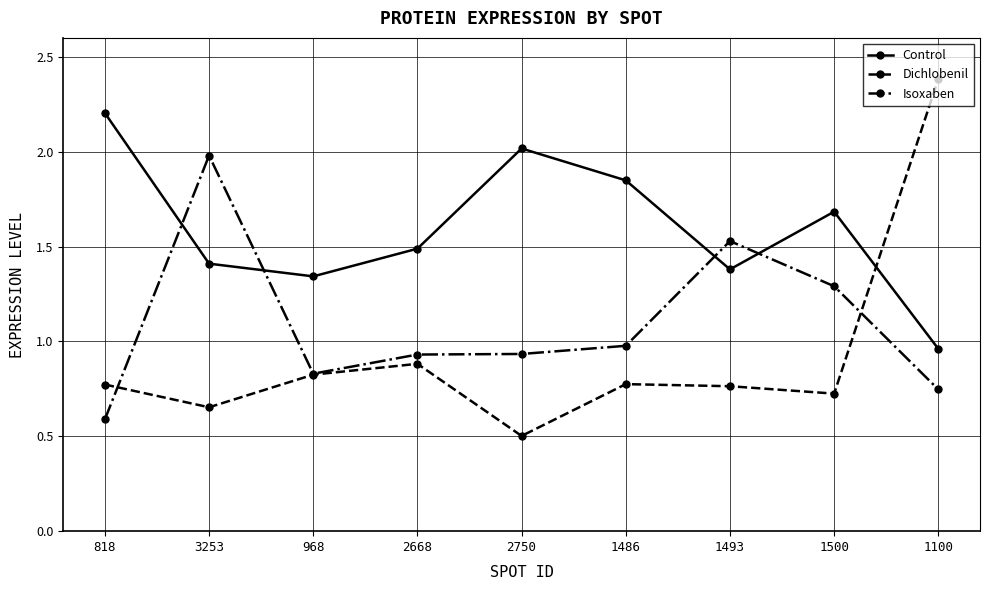

List the series in order of their peak value, lowest first.

Isoxaben, Control, Dichlobenil